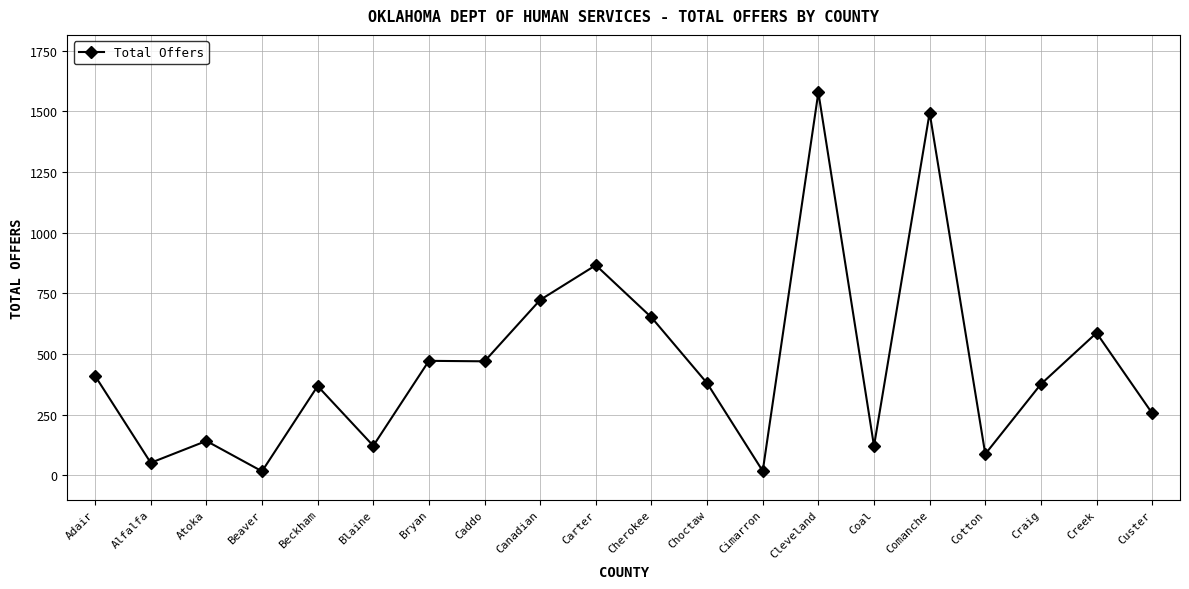

True or false: the data has more than 2 interior local peaks.

True